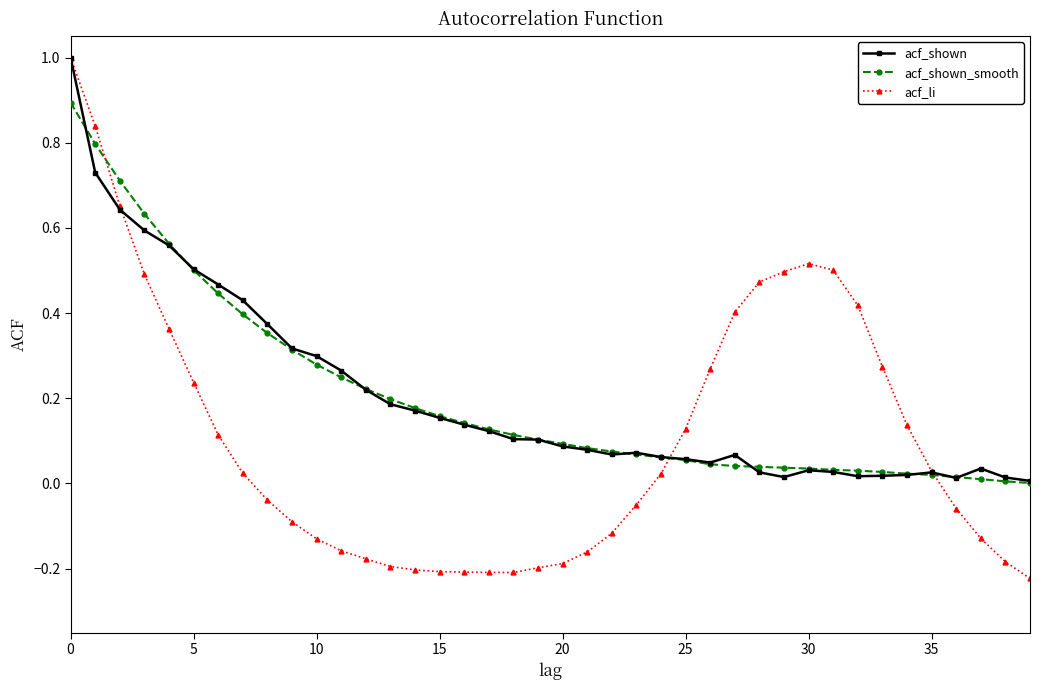

What is the maximum value shown in the chart?

1.0